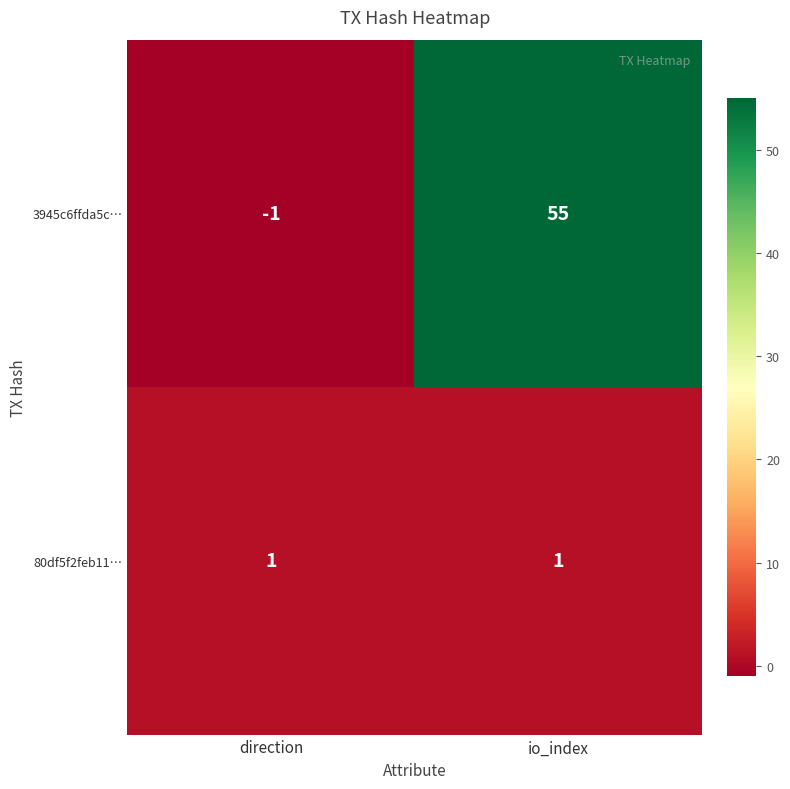

Rank the series by their maximum value, from highest to lowest.

3945c6ffda5c…, 80df5f2feb11…